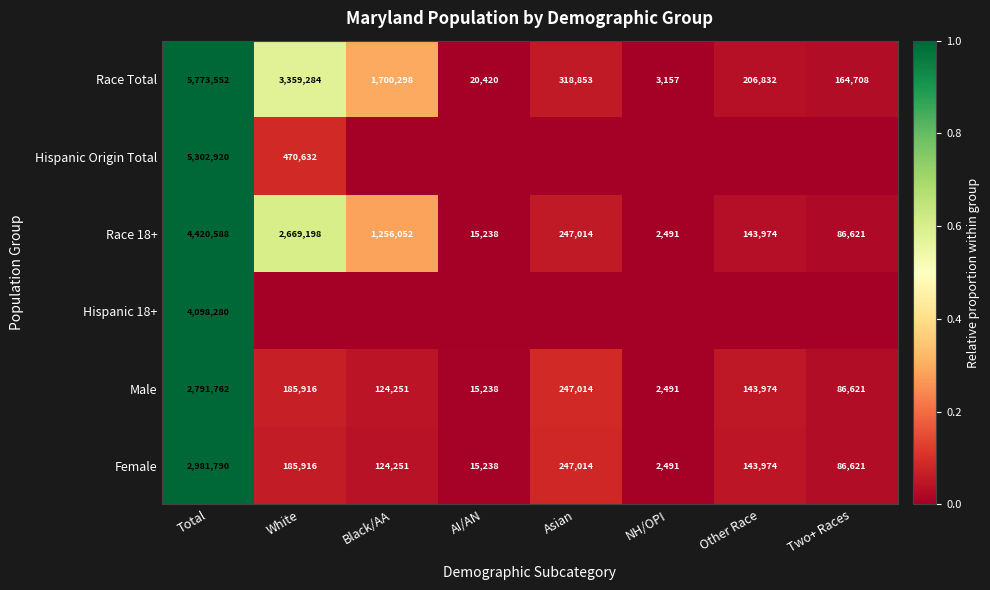

True or false: Race Total has a value of 5773552 at Total.

True